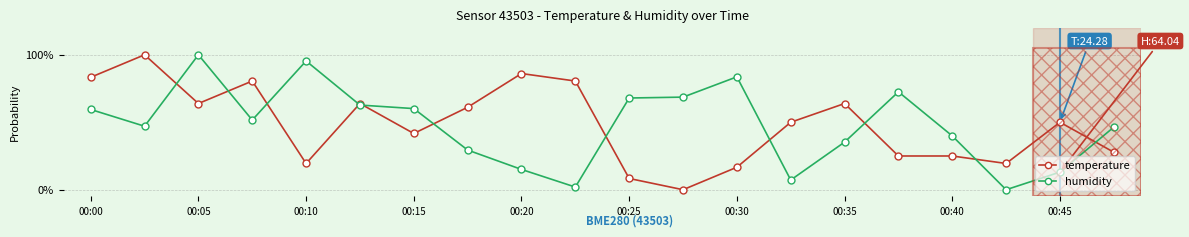

What is the value of the temperature point at the 8th from the left?

0.6